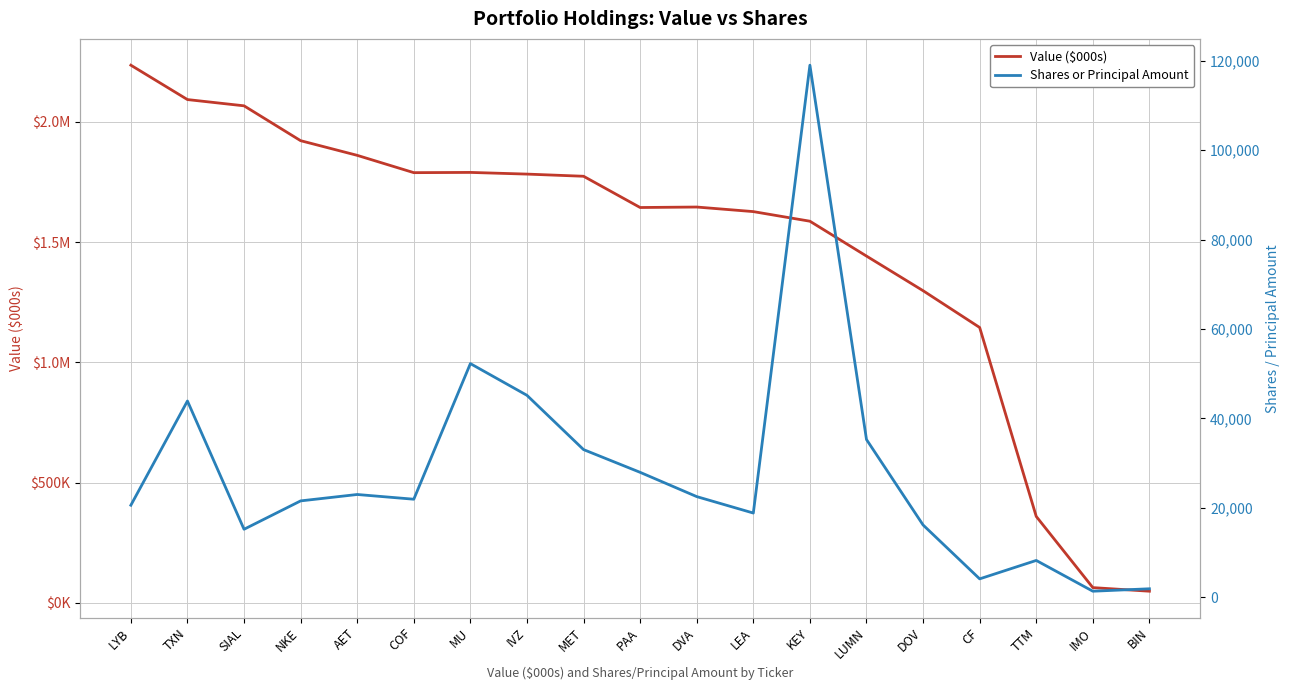

The Shares or Principal Amount series shows 15196 at SIAL. True or false?

True